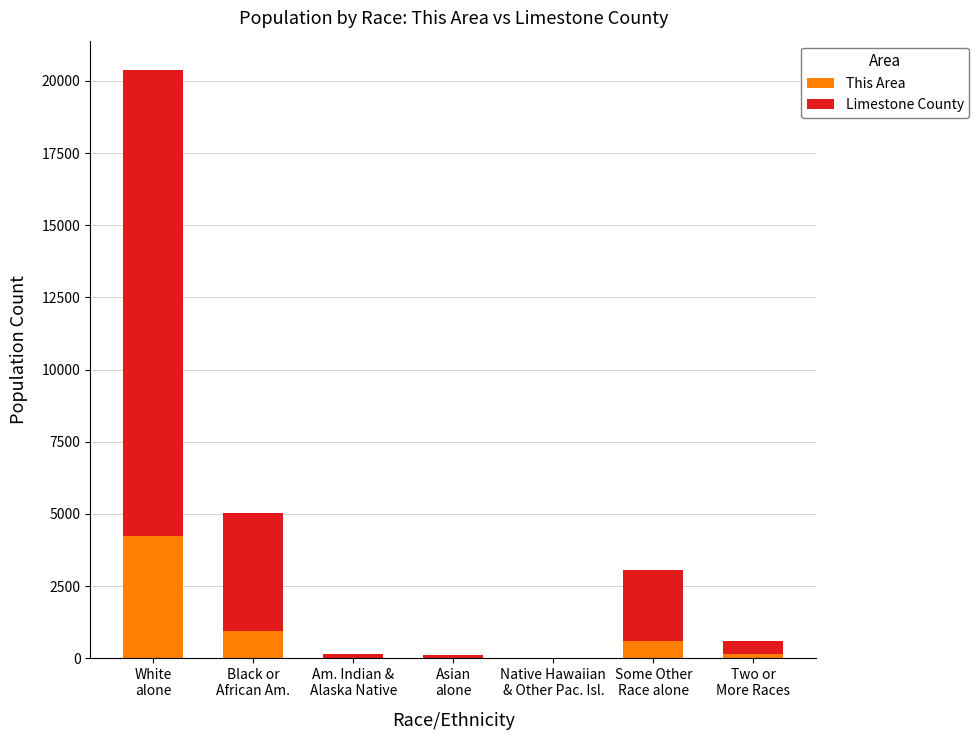

What are all the series names shown in the legend?

This Area, Limestone County